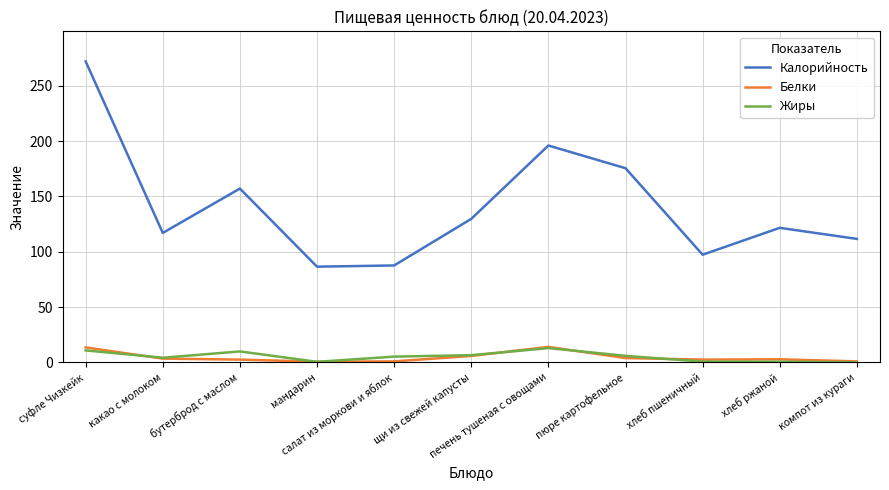

What position from the left is бутерброд с маслом?

3